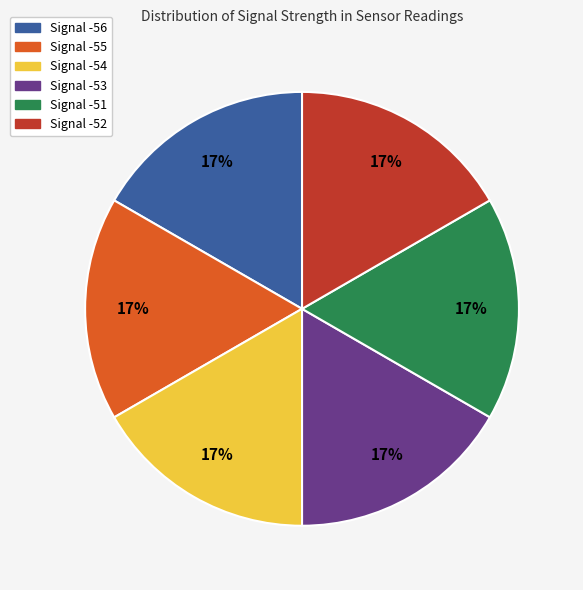

The Signal -52 slice represents 17% of the pie. True or false?

True